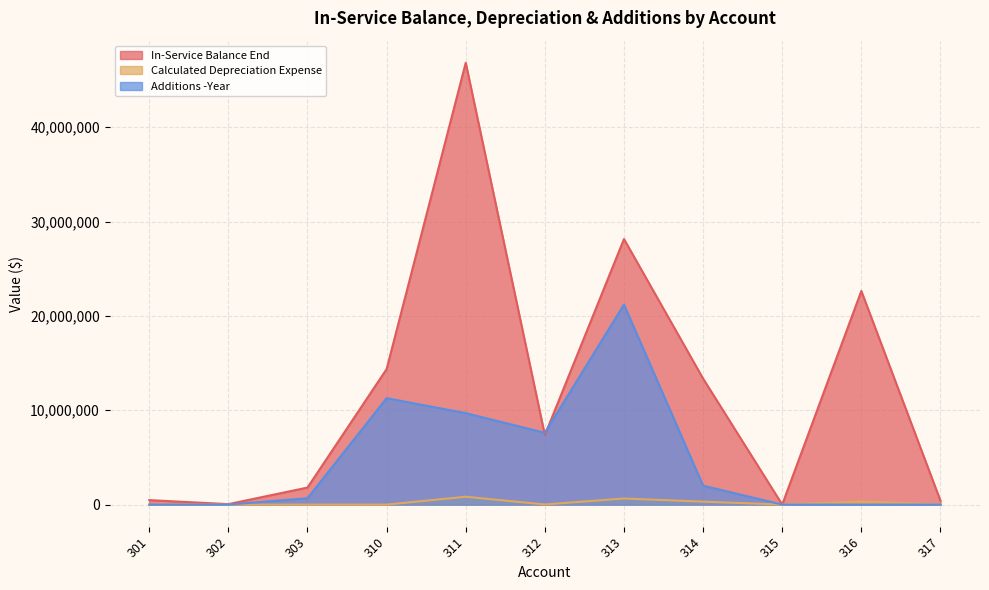

What is the difference between the In-Service Balance End values at 303 and 310?

12557208.1